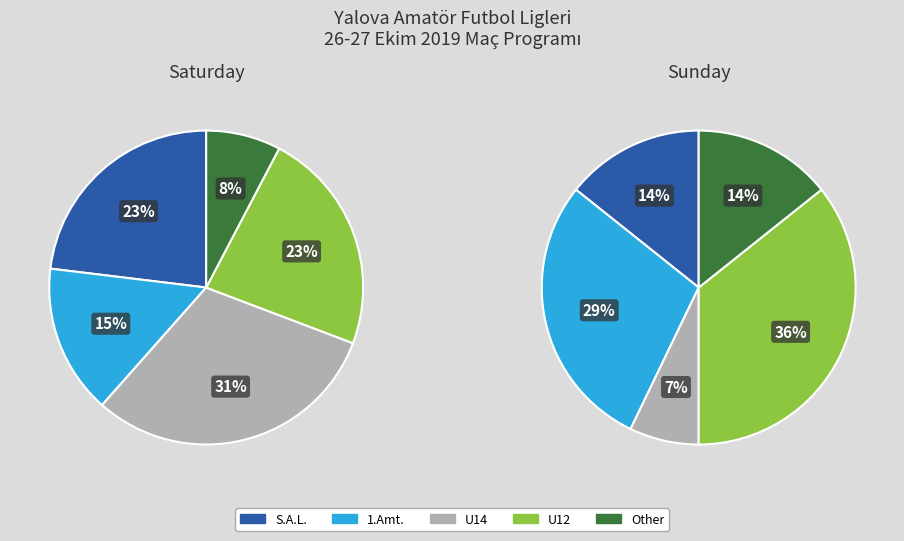

Does 1.AMT. - B represent more than half of the total?

No